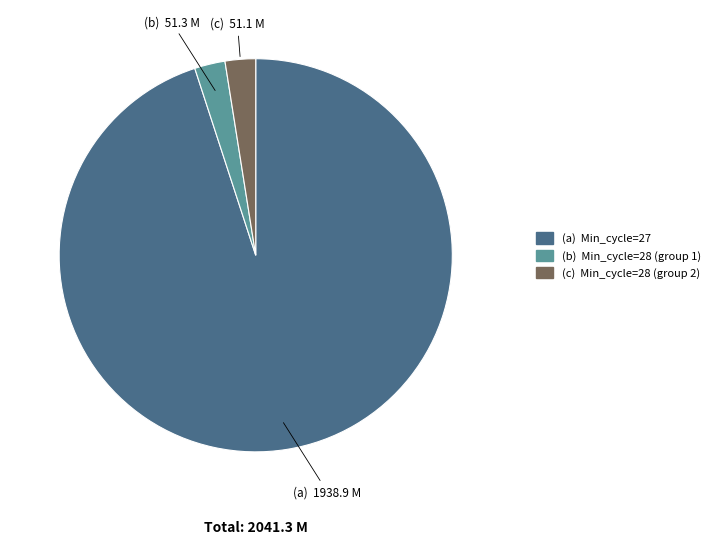

Is there any slice that represents more than half of the pie?

Yes